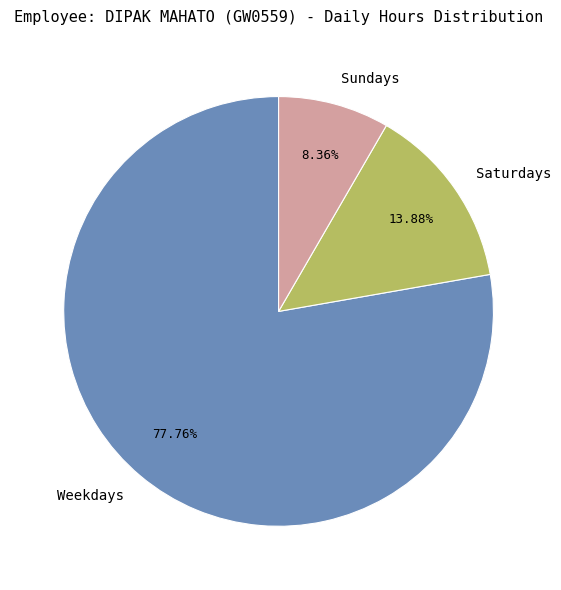

Rank the categories by value from highest to lowest.

Weekdays, Saturdays, Sundays